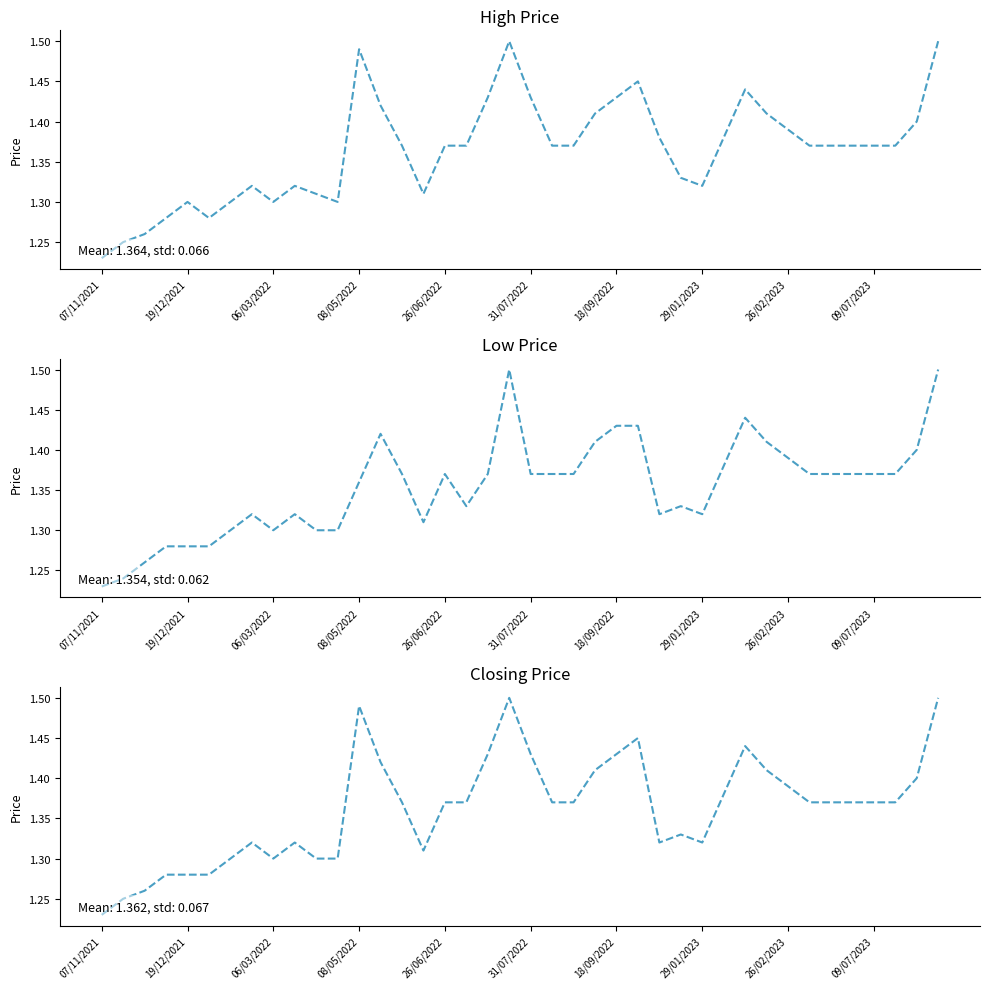

List the series in order of their peak value, lowest first.

High, Low, Closing